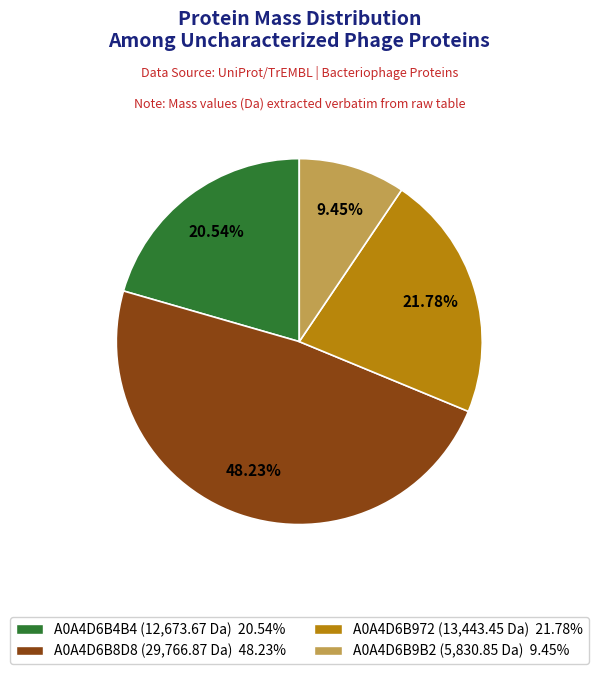

To the nearest percent, what is the difference between the largest and smallest slice percentages?

39%